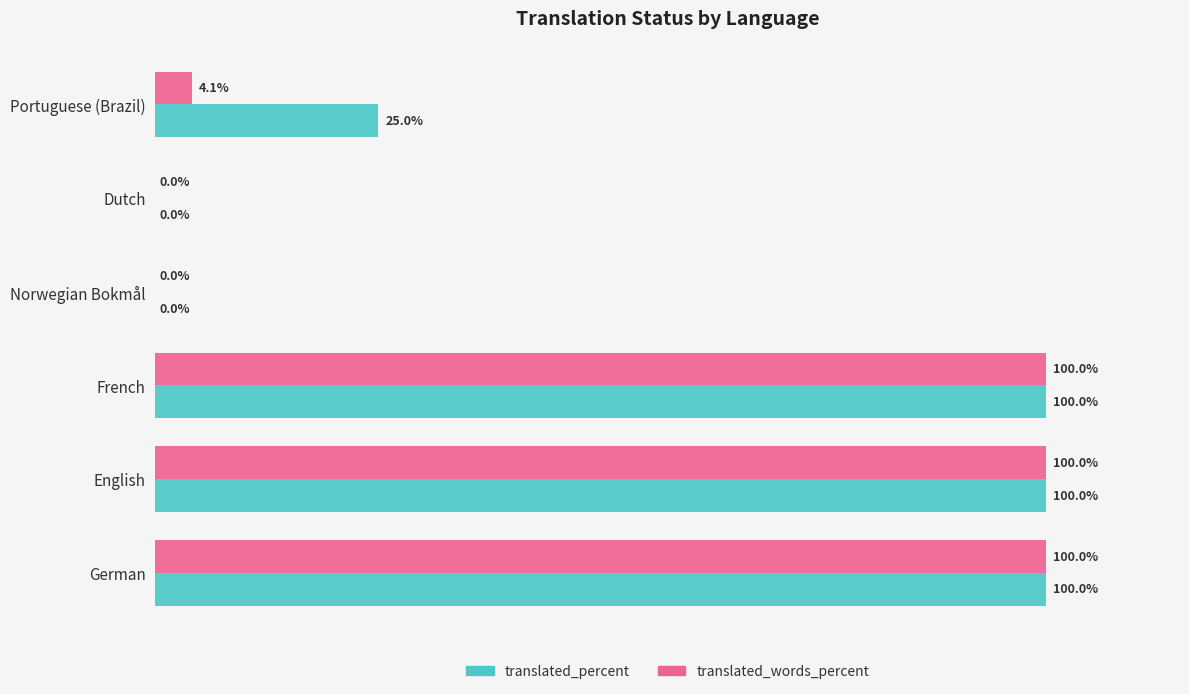

Which series has the largest total across all categories?

translated_percent